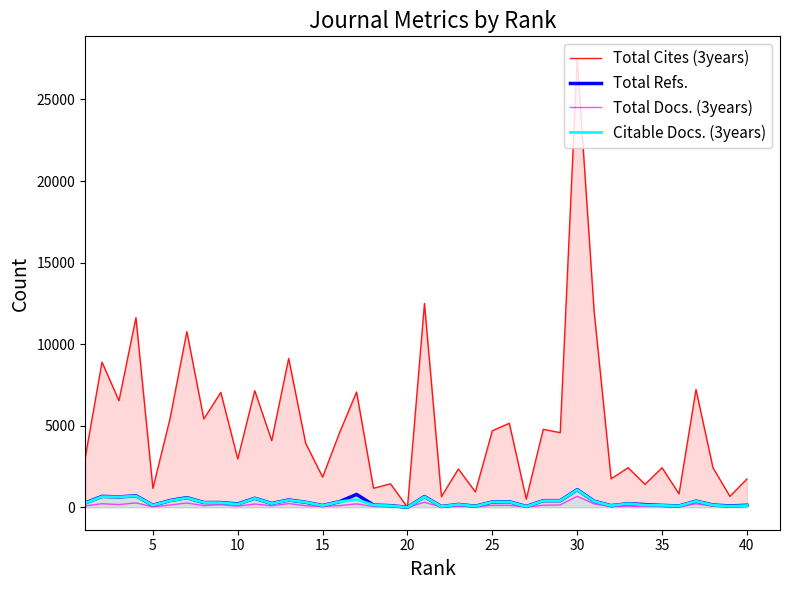

True or false: Total Docs. (3years) and Citable Docs. (3years) intersect in this chart.

False